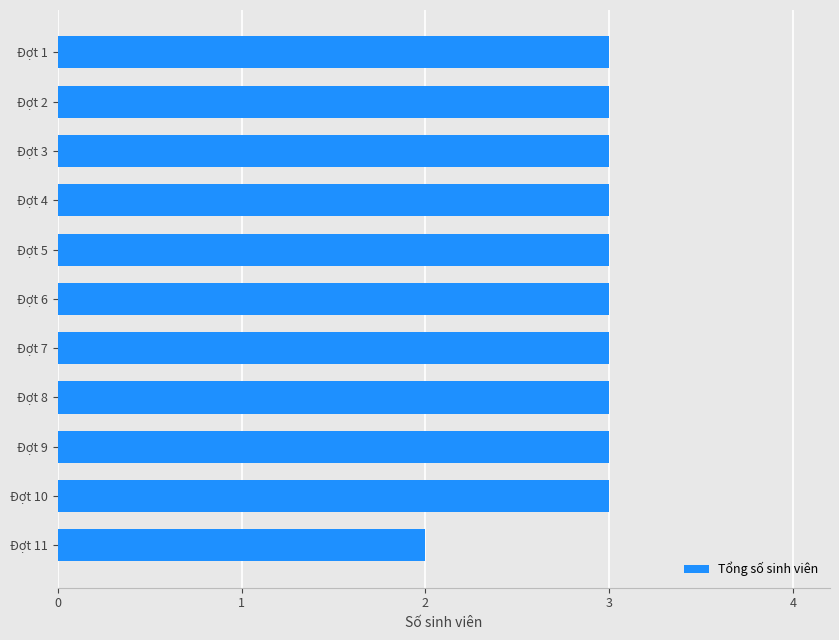

Does the chart contain any negative values?

No